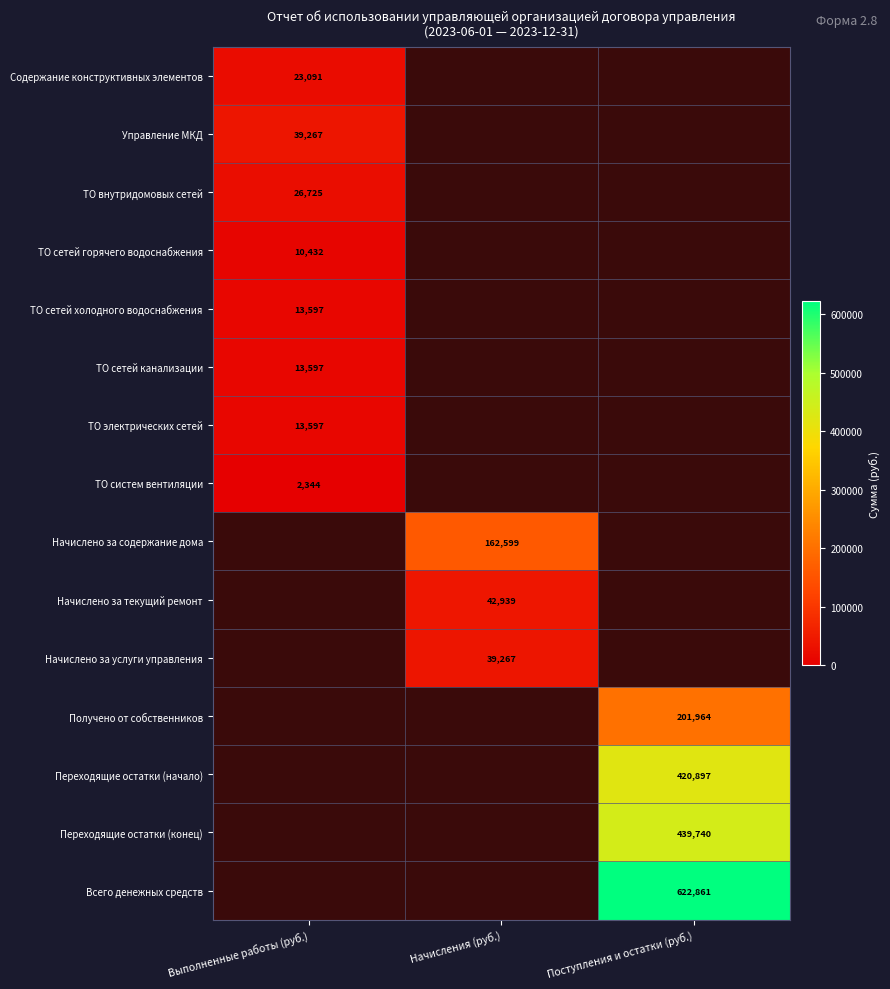

What is the highest value of the ТО внутридомовых сетей series?

26725.0